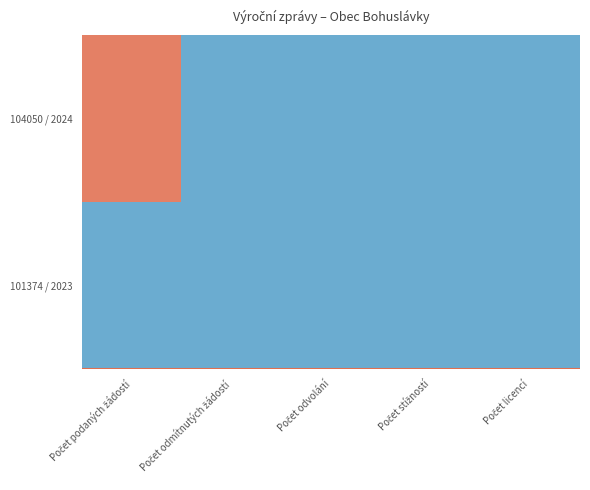

At which category is the sum across all series the highest?

Počet podaných žádostí